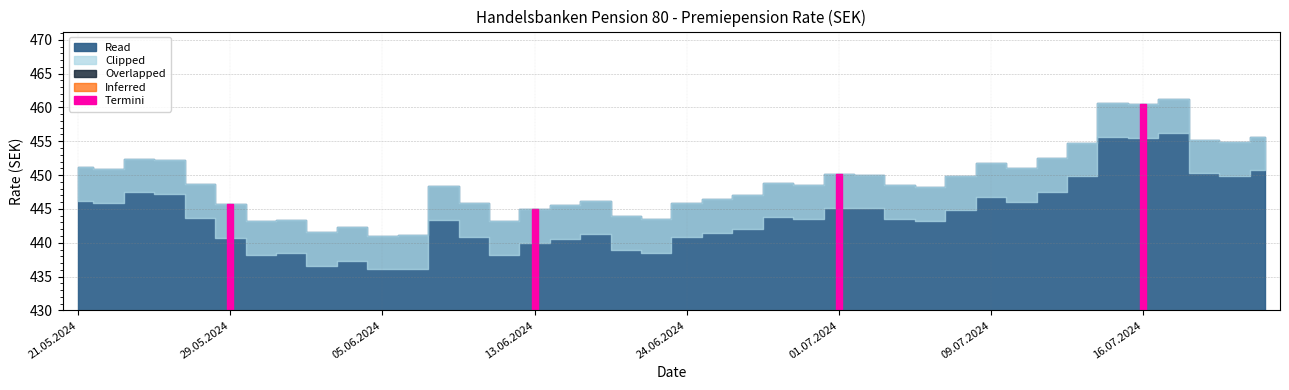

True or false: the data shows 446.4 at 25.06.2024.

True